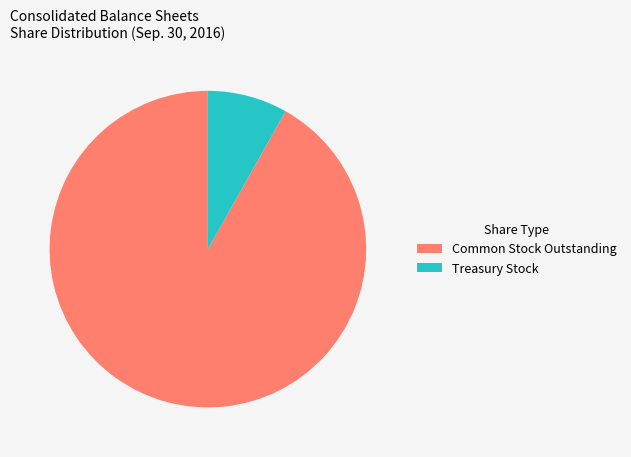

What is the smallest slice in the pie chart?

Treasury Stock